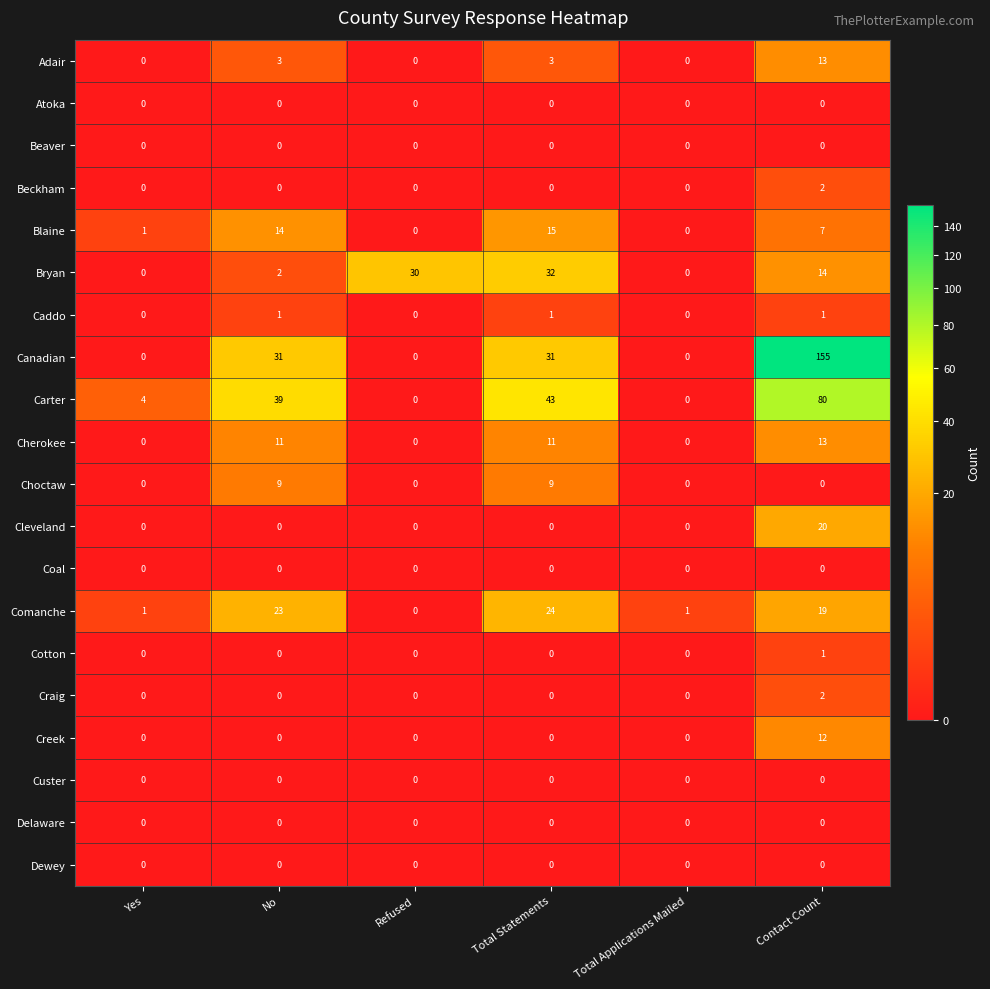

At which label is Bryan closest to 16?

Contact Count